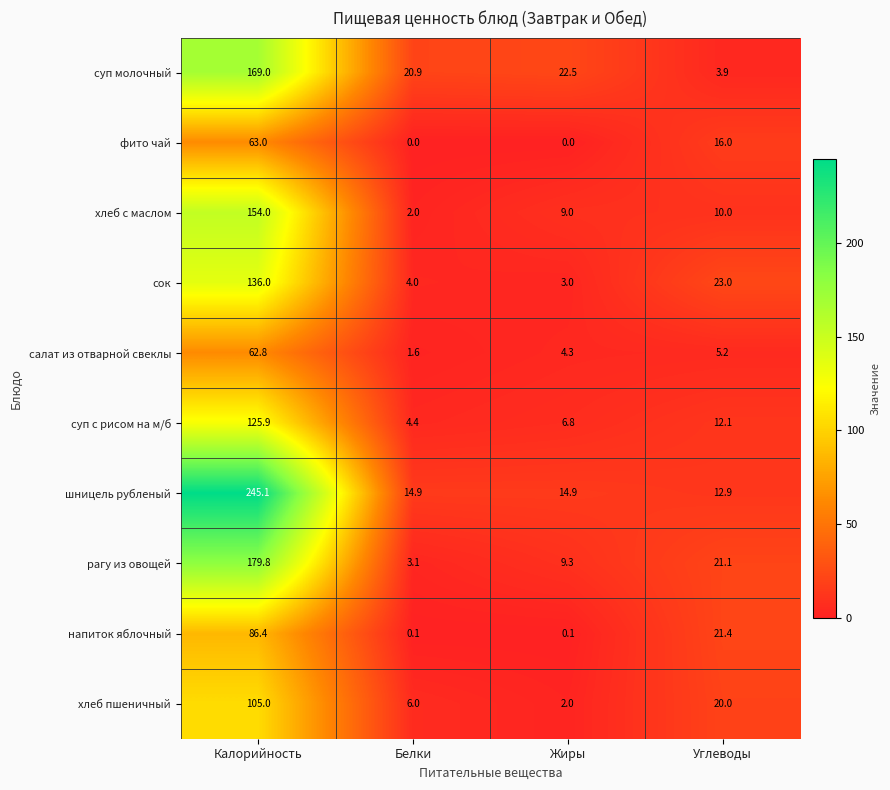

The шницель рубленый series shows 7.9 at Углеводы. True or false?

False